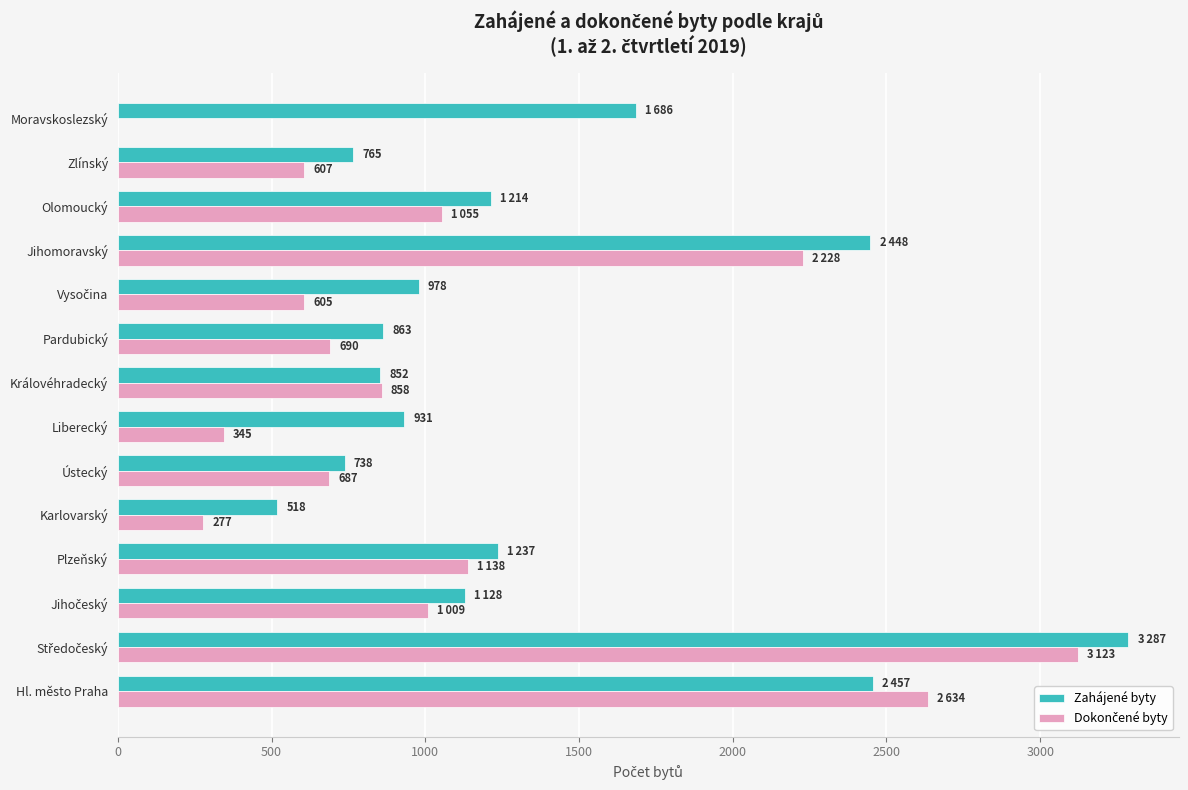

Read the Zahájené byty value at Plzeňský, to the nearest 50.

1250